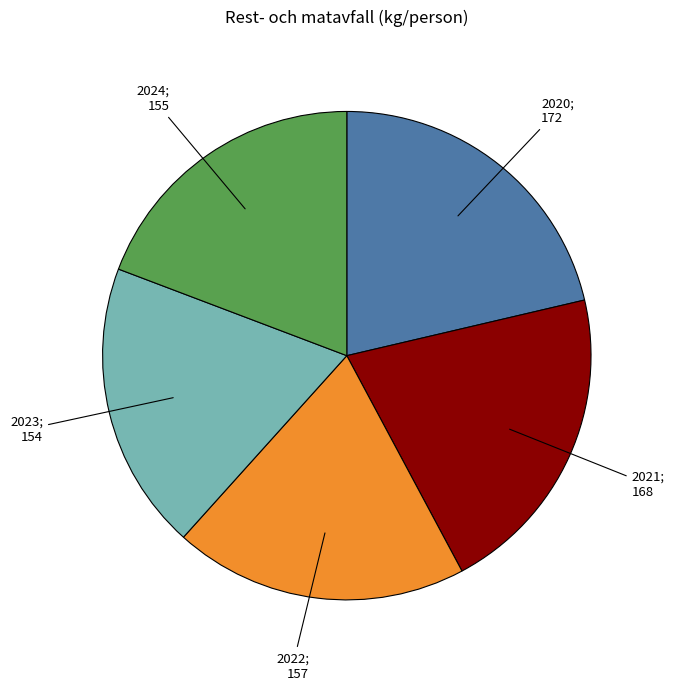

Is there any slice that represents more than half of the pie?

No